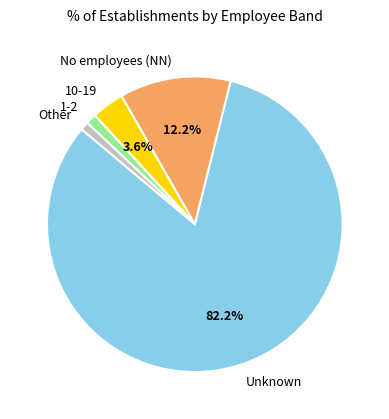

Which category has the biggest portion of the pie?

Unknown